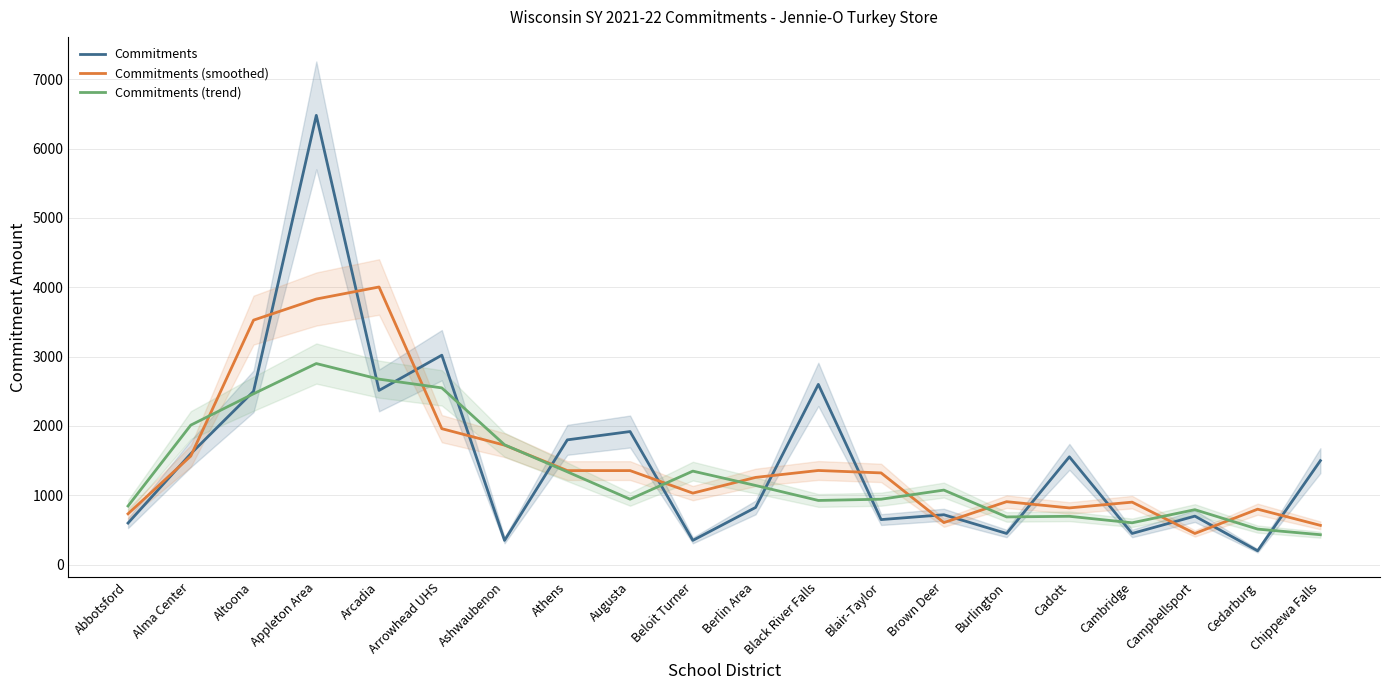

What are all the series names shown in the legend?

Commitments, Commitments (smoothed), Commitments (trend)